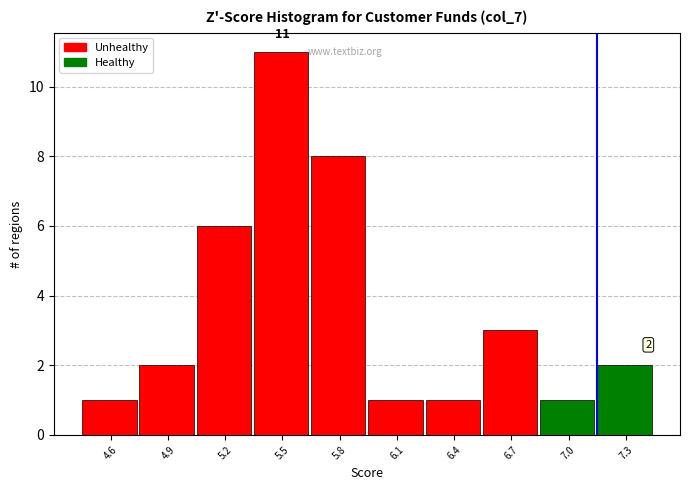

Reading left to right, extract all data points from this chart.

1	2	6	11	8	1	1	3	1	2